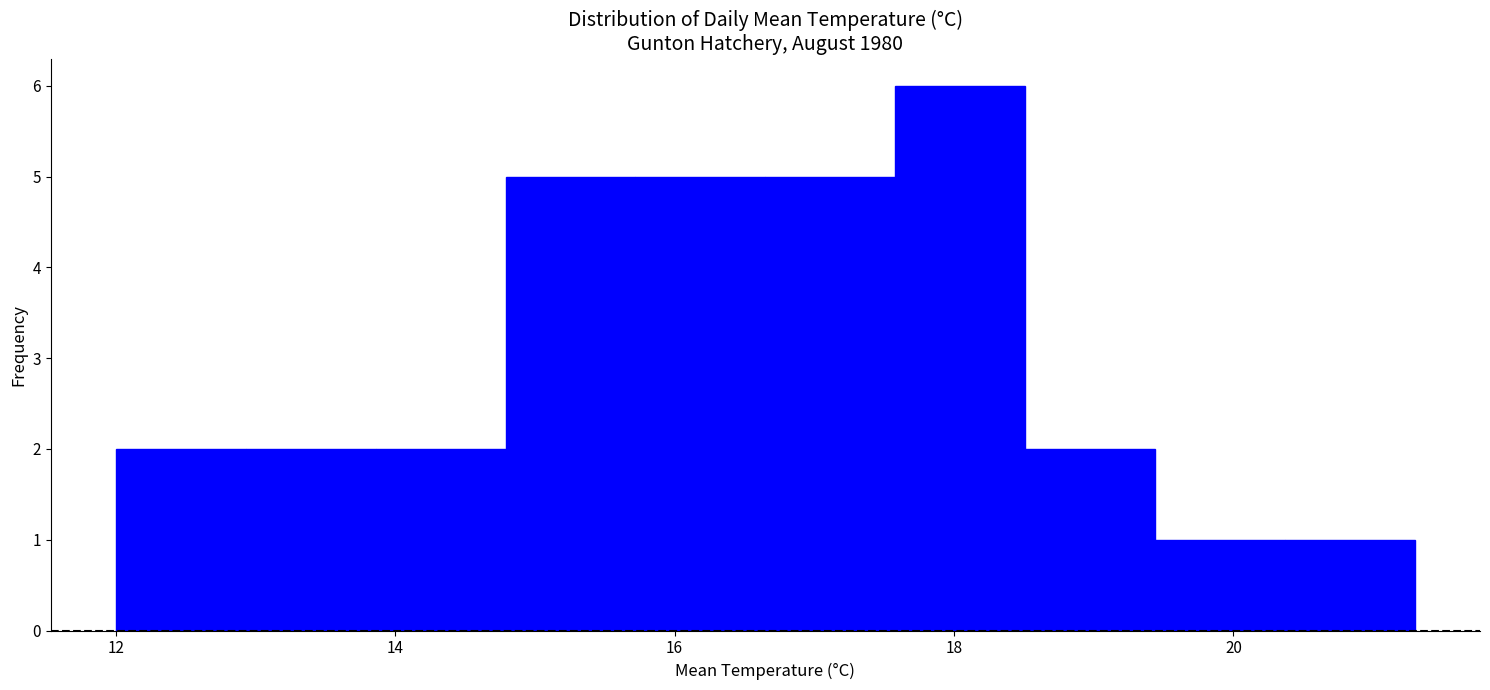

How tall is the bar that spans 12.0 to 13.0 on the x-axis? Neither the bar edges nor the heights are printed on the chart, so give them approximately, as read against the axes.

2